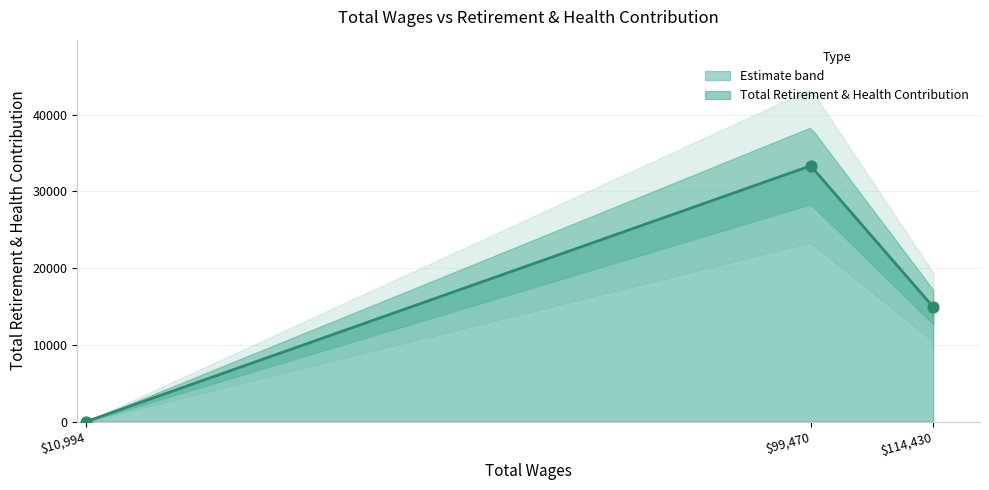

Which has a higher value, Ahd Senior Occupational Therapist (99470) or Ahd Occupational Therapist (114430)?

Ahd Senior Occupational Therapist (99470)